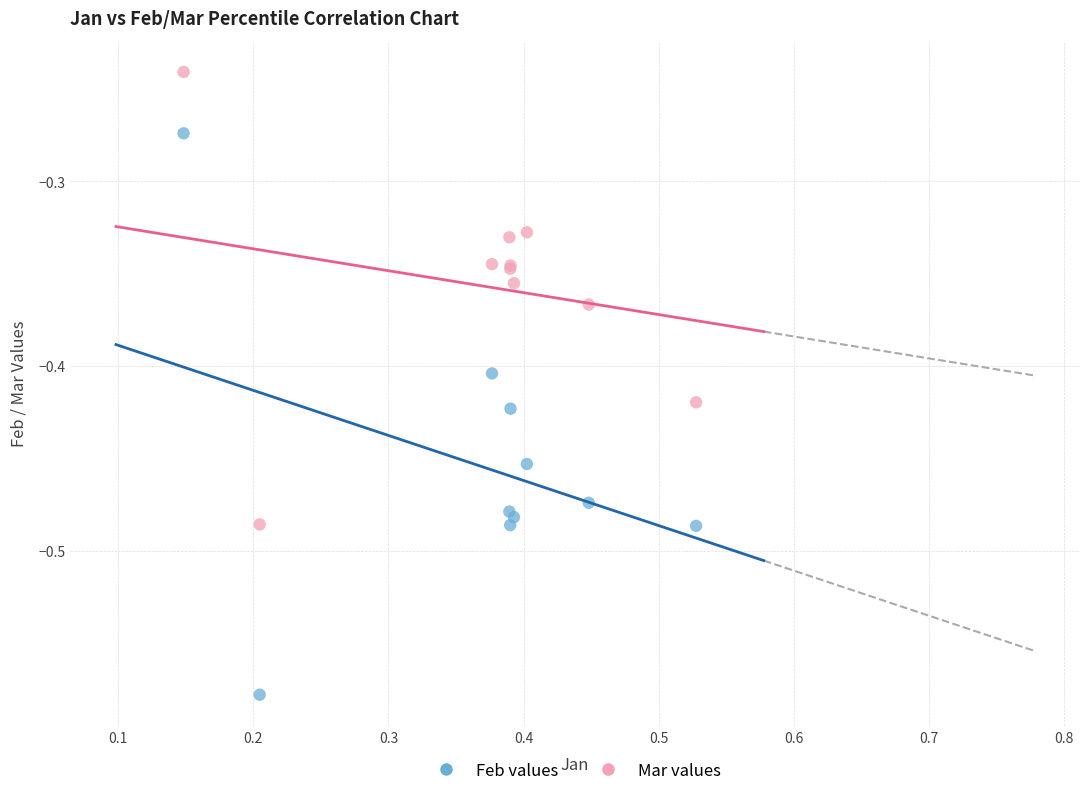

Which series contains the highest Y value?

Mar values